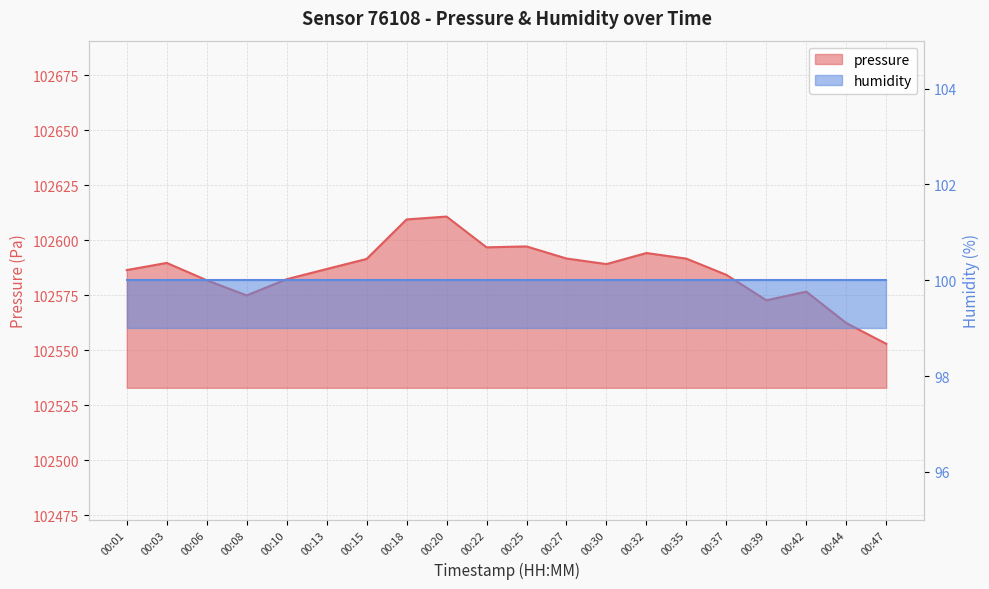

What is the approximate value at 00:18?

102609.5